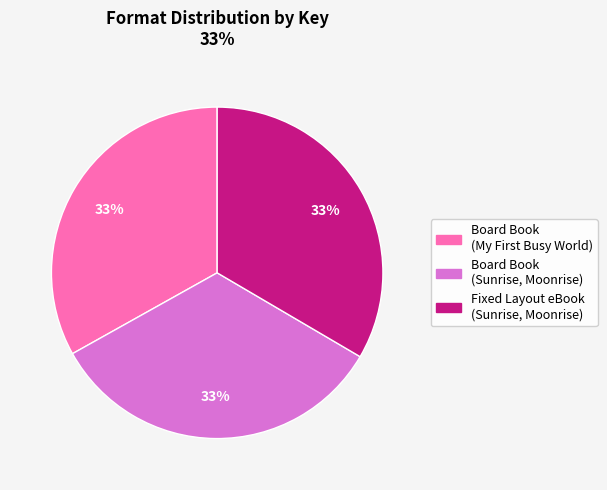

Combined, do Board Book (Sunrise, Moonrise) and Fixed Layout eBook (Sunrise, Moonrise) account for over 50%?

Yes